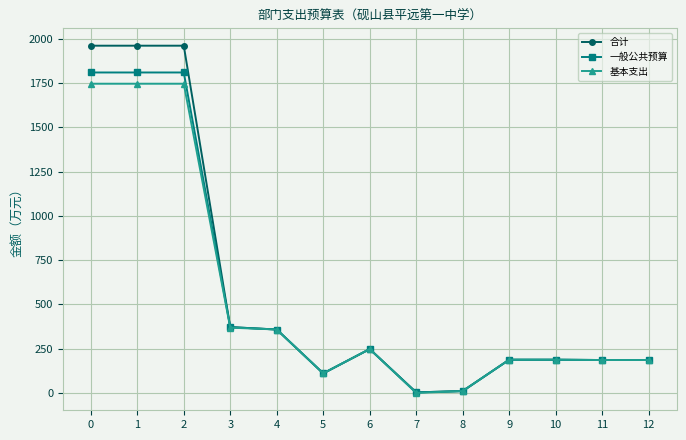

Rank the series by their maximum value, from lowest to highest.

基本支出, 一般公共预算, 合计